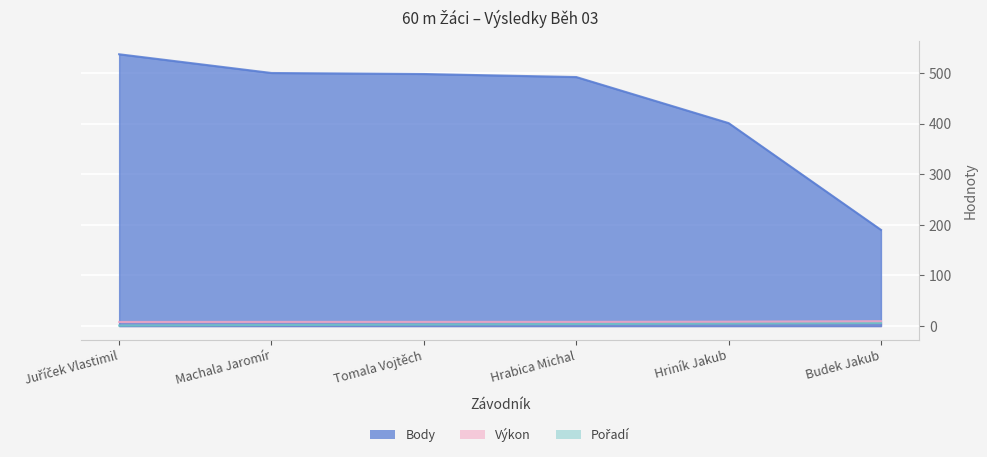

True or false: Výkon and Body cross at least once.

False